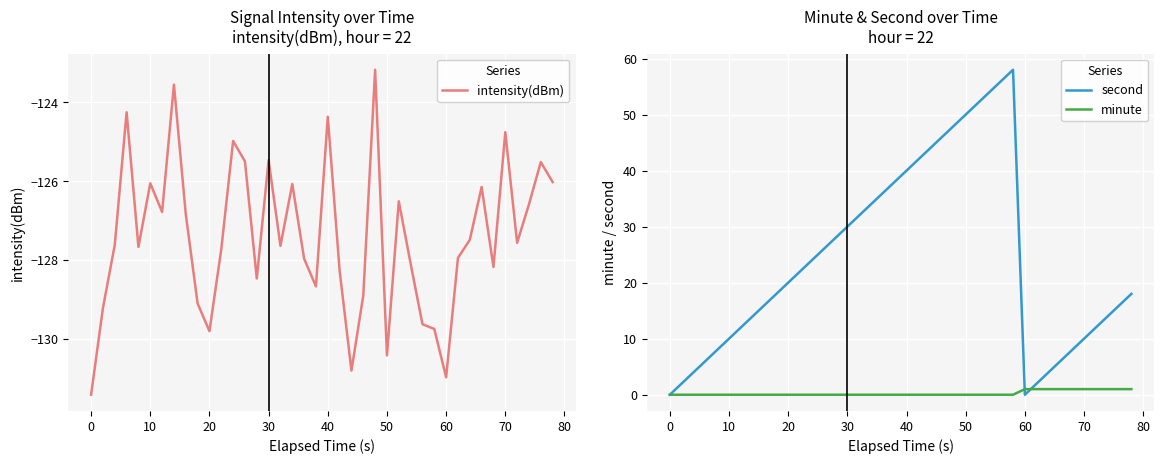

Which series has the largest total across all categories?

second